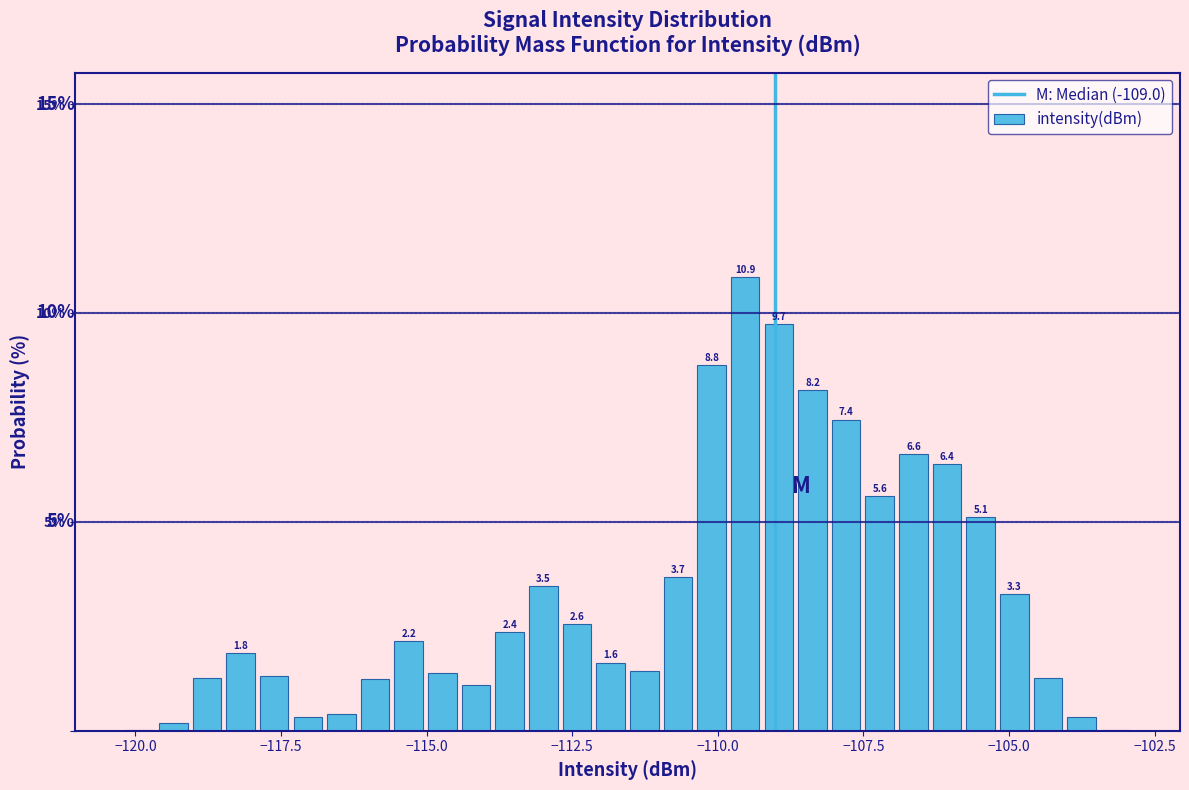

Read against the x-axis, roughly where is the centre of the tallest bar?

-109.5